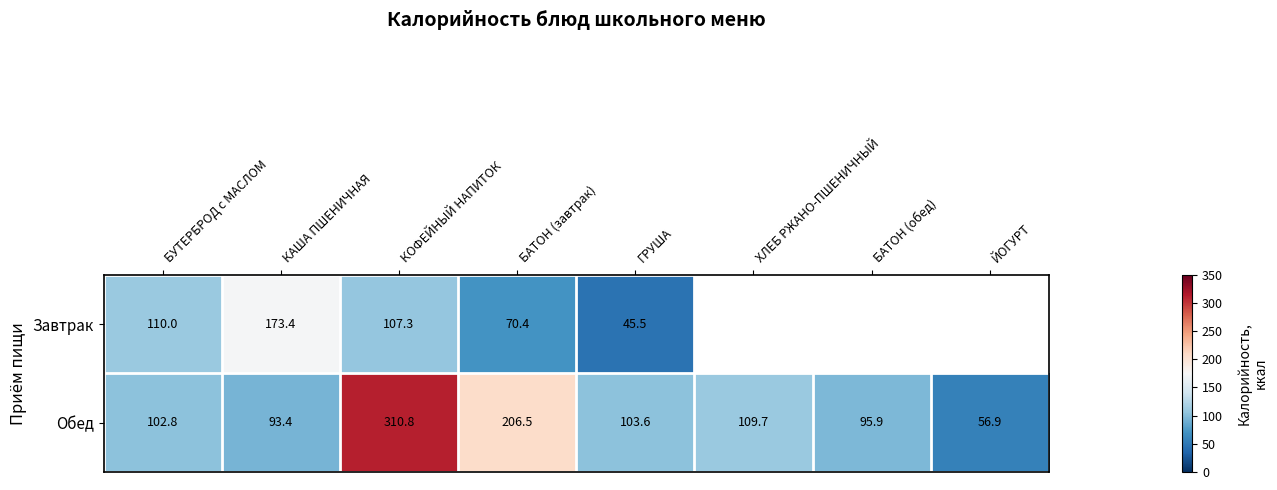

At which label is Обед closest to 183?

БАТОН (завтрак)